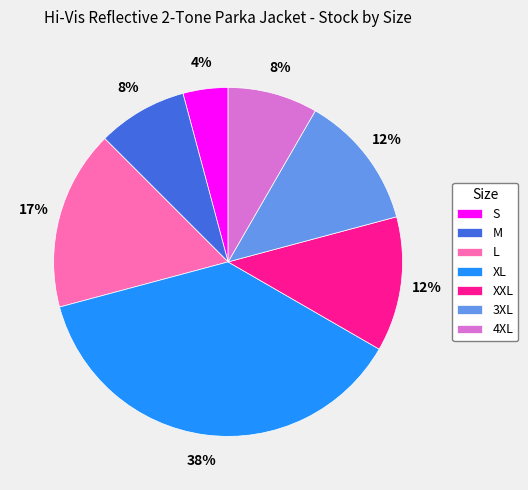

The XL slice represents 50% of the pie. True or false?

False